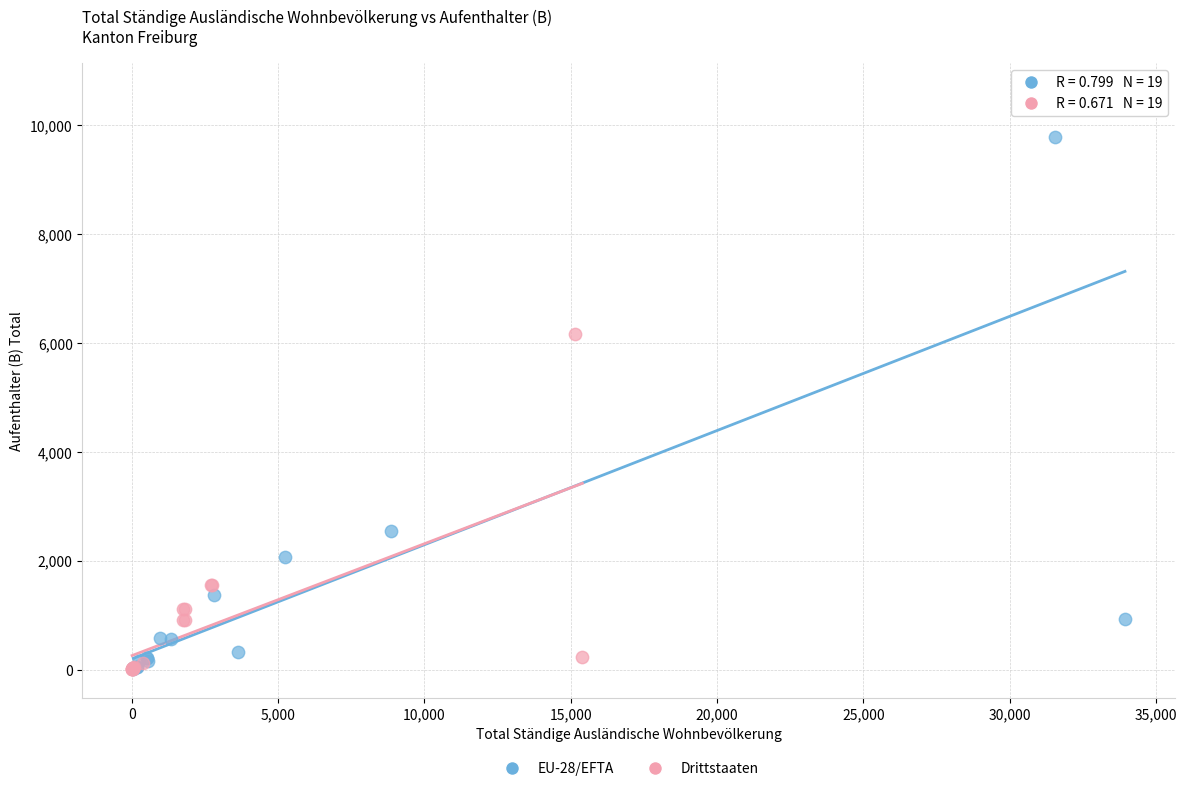

Which series reaches the maximum Y coordinate?

EU-28/EFTA